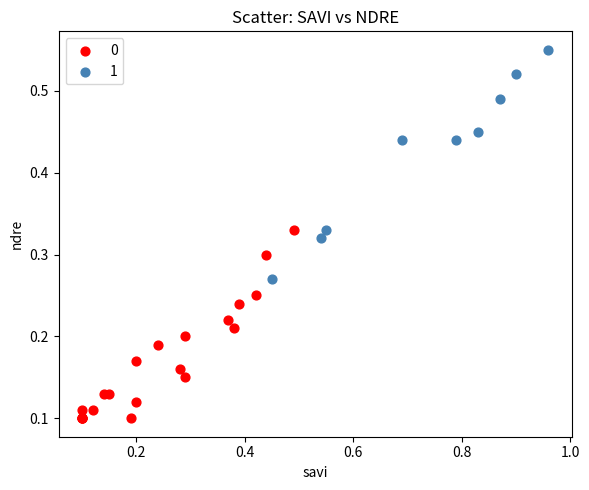

Which series contains the lowest Y value?

0